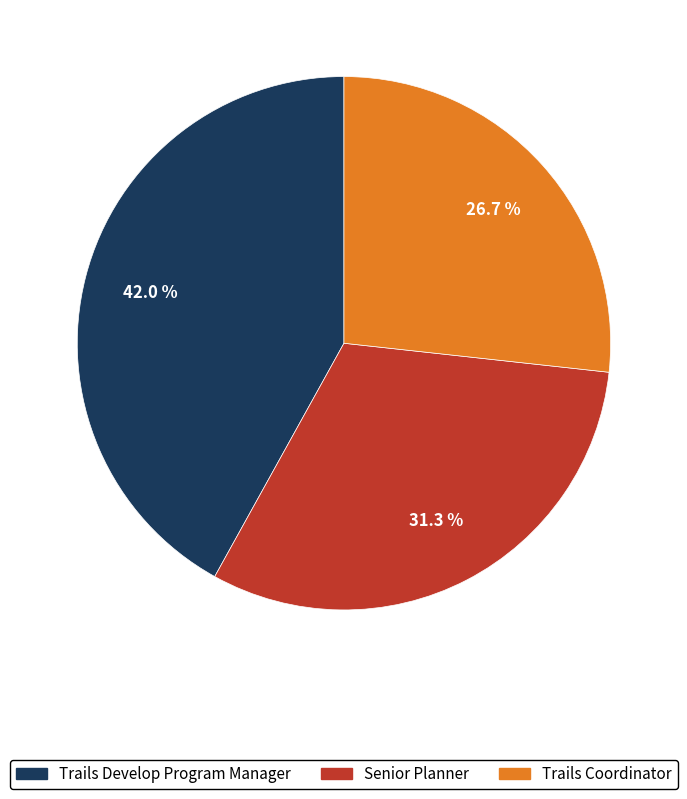

To the nearest percent, what is the difference between the Trails Develop Program Manager and Senior Planner slice percentages?

11%